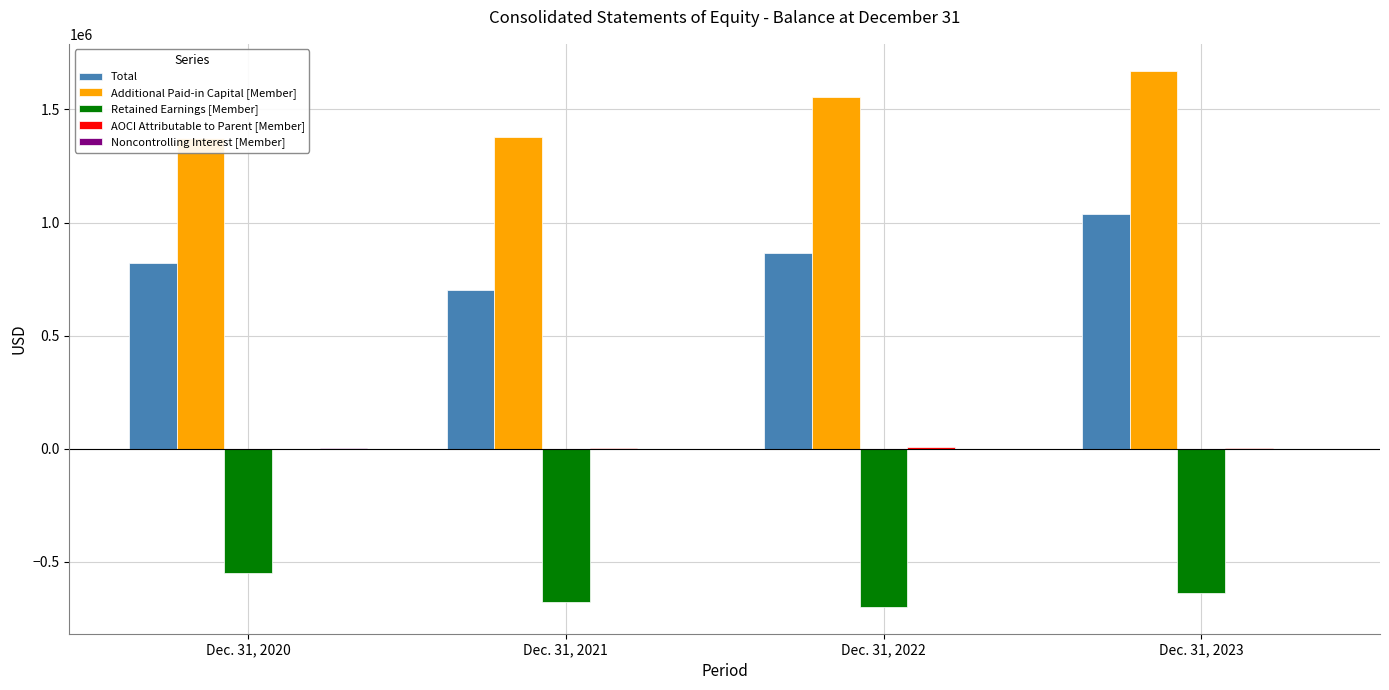

How many distinct data groups are displayed?

5